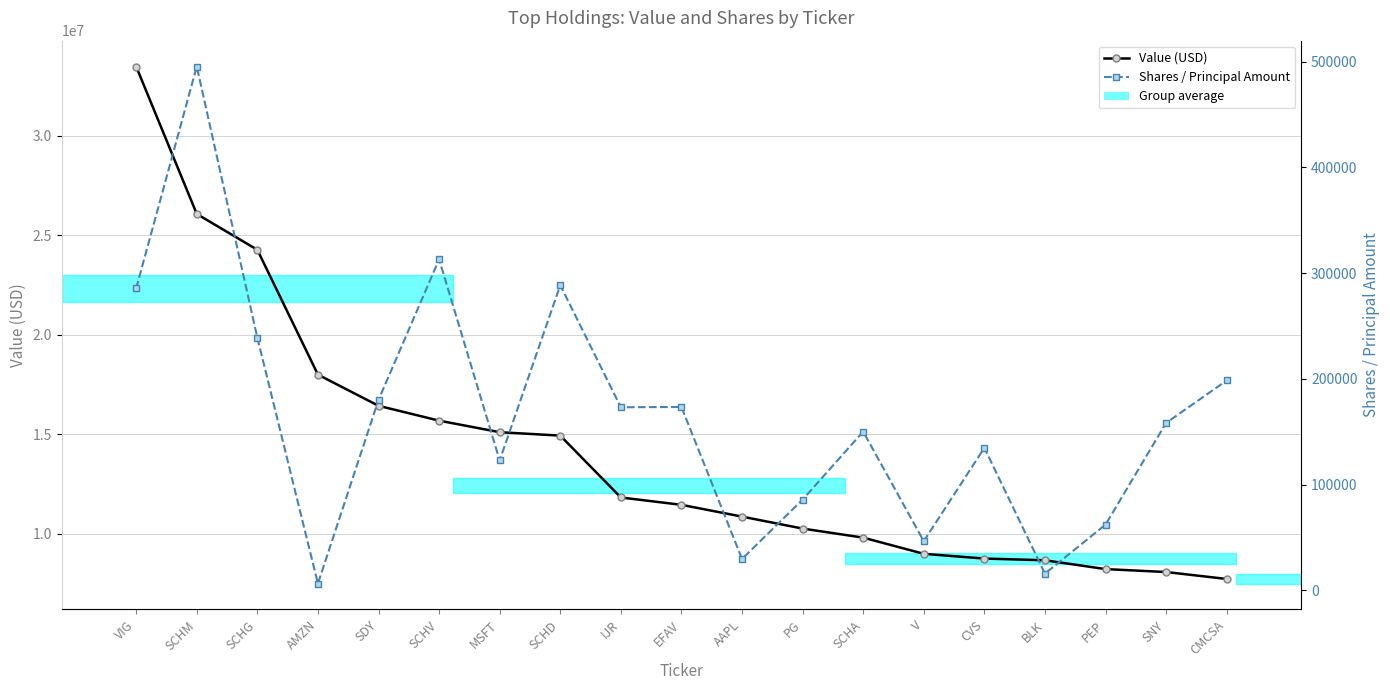

At which category does Shares / Principal Amount reach its first local valley?

AMZN